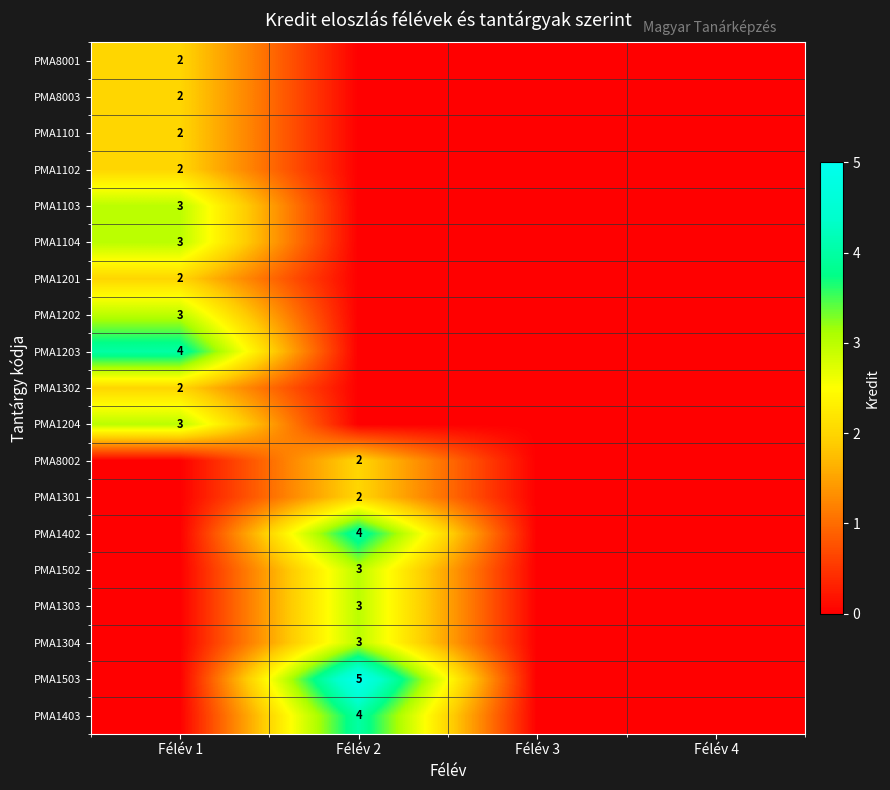

What is the maximum value for PMA1104?

3